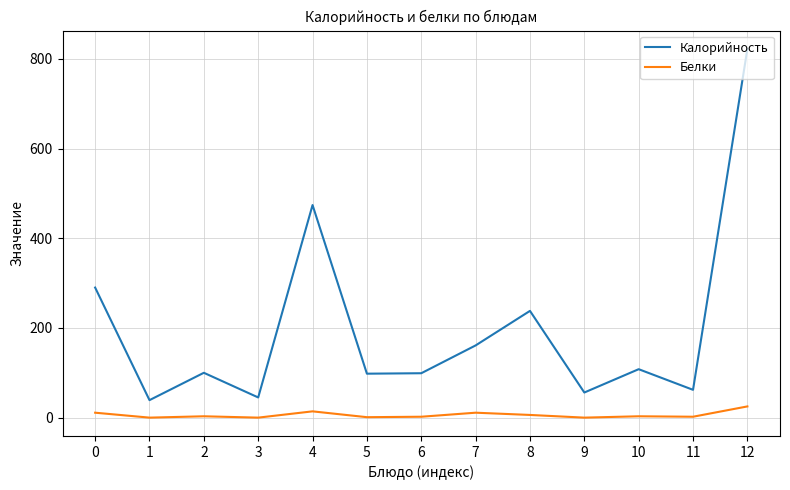

Does the chart display data point markers on the line(s)?

No